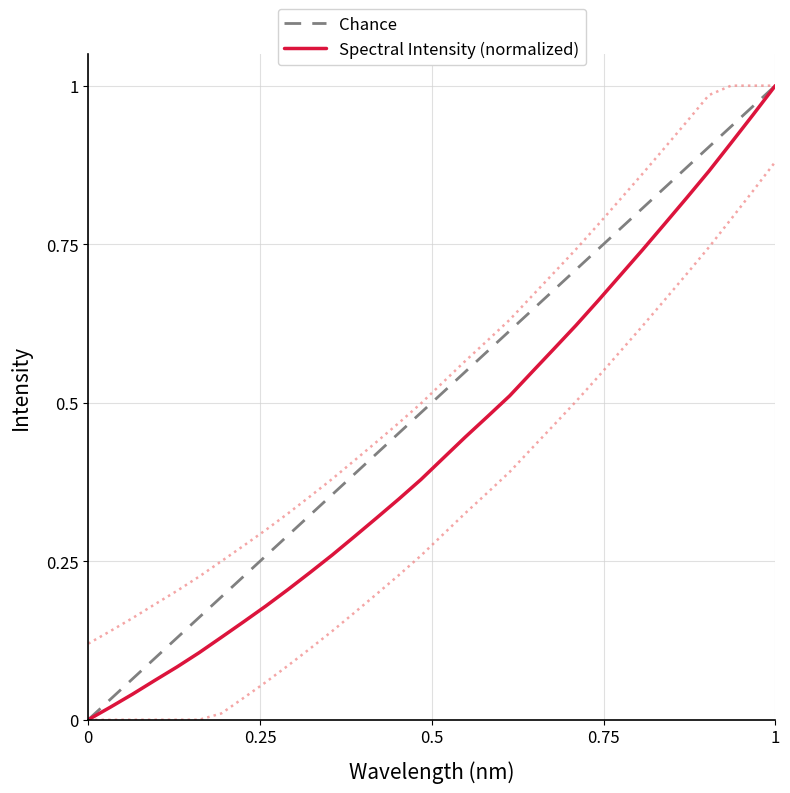

The Spectral Intensity (normalized) series shows -0.6 at 0. True or false?

False